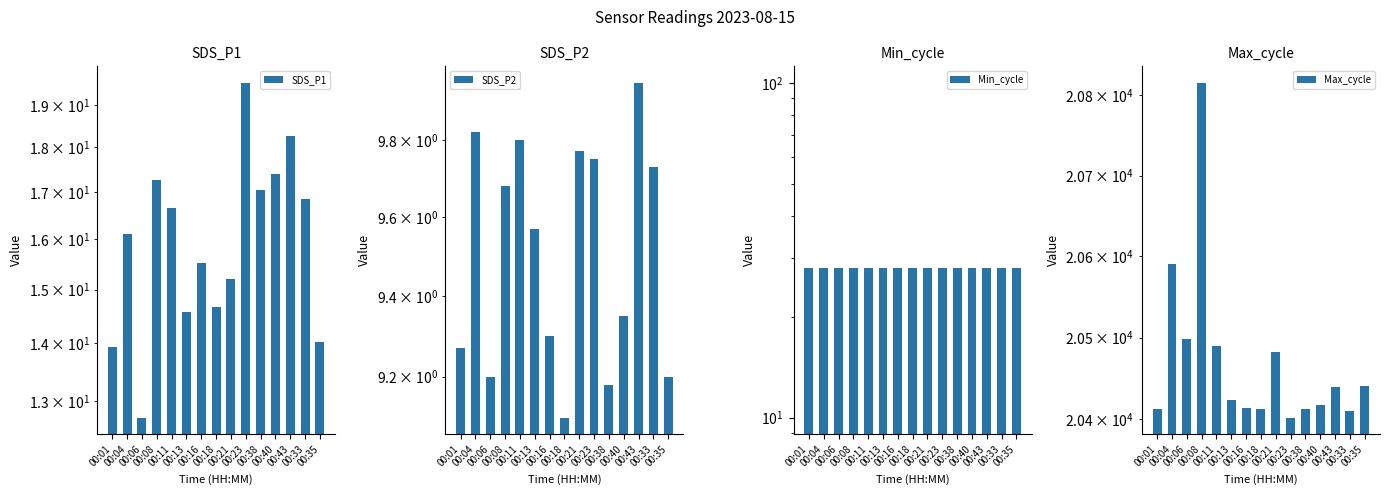

Reading right to left, list all the values displayed in this chart.

SDS_P1: 00:35=14.0	00:33=16.9	00:43=18.3	00:40=17.4	00:38=17.1	00:23=19.6	00:21=15.2	00:18=14.7	00:16=15.5	00:13=14.6	00:11=16.6	00:08=17.3	00:06=12.7	00:04=16.1	00:01=13.9
SDS_P2: 00:35=9.2	00:33=9.7	00:43=9.9	00:40=9.3	00:38=9.2	00:23=9.8	00:21=9.8	00:18=9.1	00:16=9.3	00:13=9.6	00:11=9.8	00:08=9.7	00:06=9.2	00:04=9.8	00:01=9.3
Min_cycle: 00:35=28.0	00:33=28.0	00:43=28.0	00:40=28.0	00:38=28.0	00:23=28.0	00:21=28.0	00:18=28.0	00:16=28.0	00:13=28.0	00:11=28.0	00:08=28.0	00:06=28.0	00:04=28.0	00:01=28.0
Max_cycle: 00:35=20441.0	00:33=20410.0	00:43=20439.0	00:40=20417.0	00:38=20413.0	00:23=20402.0	00:21=20482.0	00:18=20413.0	00:16=20414.0	00:13=20424.0	00:11=20489.0	00:08=20815.0	00:06=20498.0	00:04=20591.0	00:01=20412.0